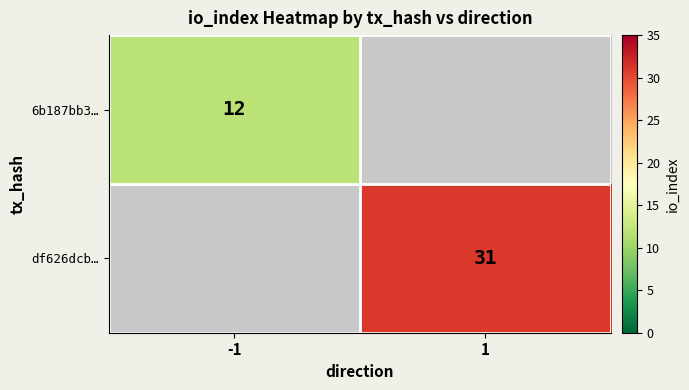

The value of df626dcb… at 1 is 16. True or false?

False